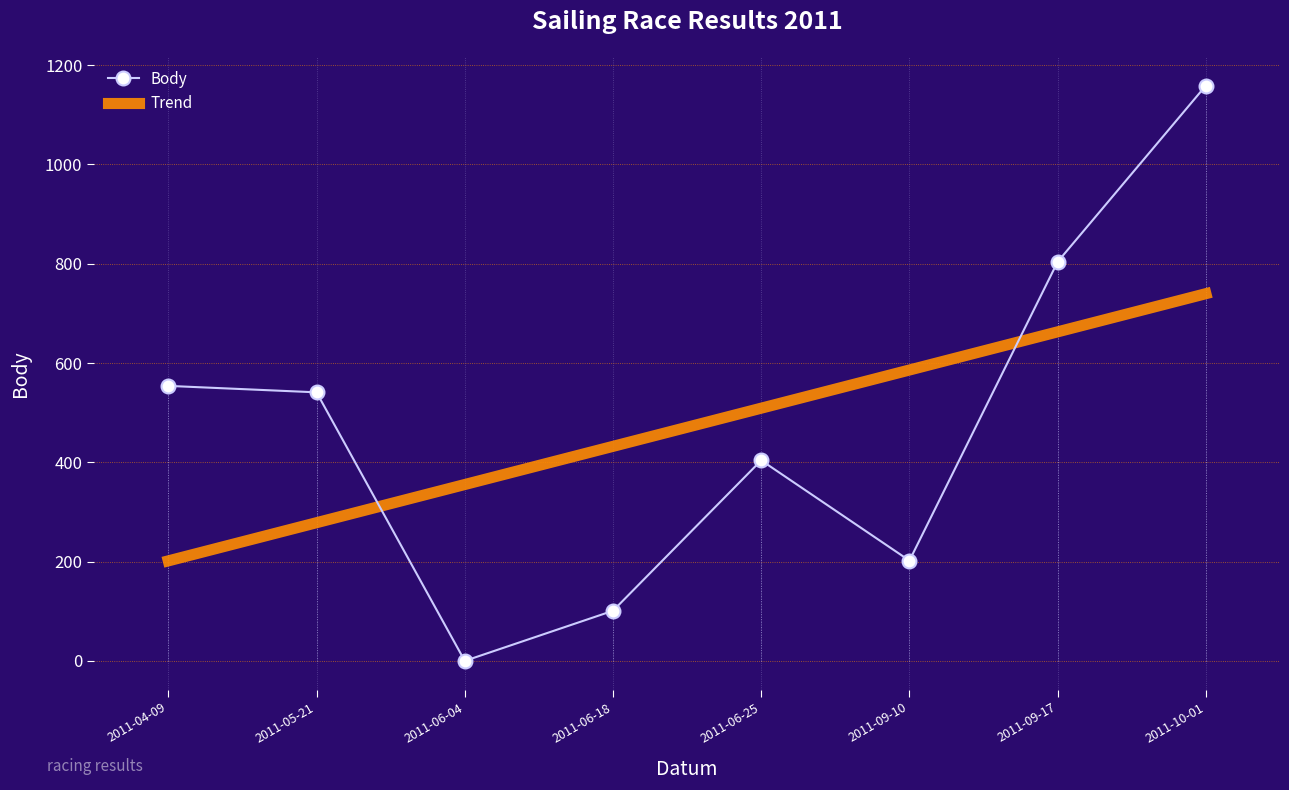

Reading left to right, transcribe all the data shown in this chart.

554	541	0	101	404	202	804	1159